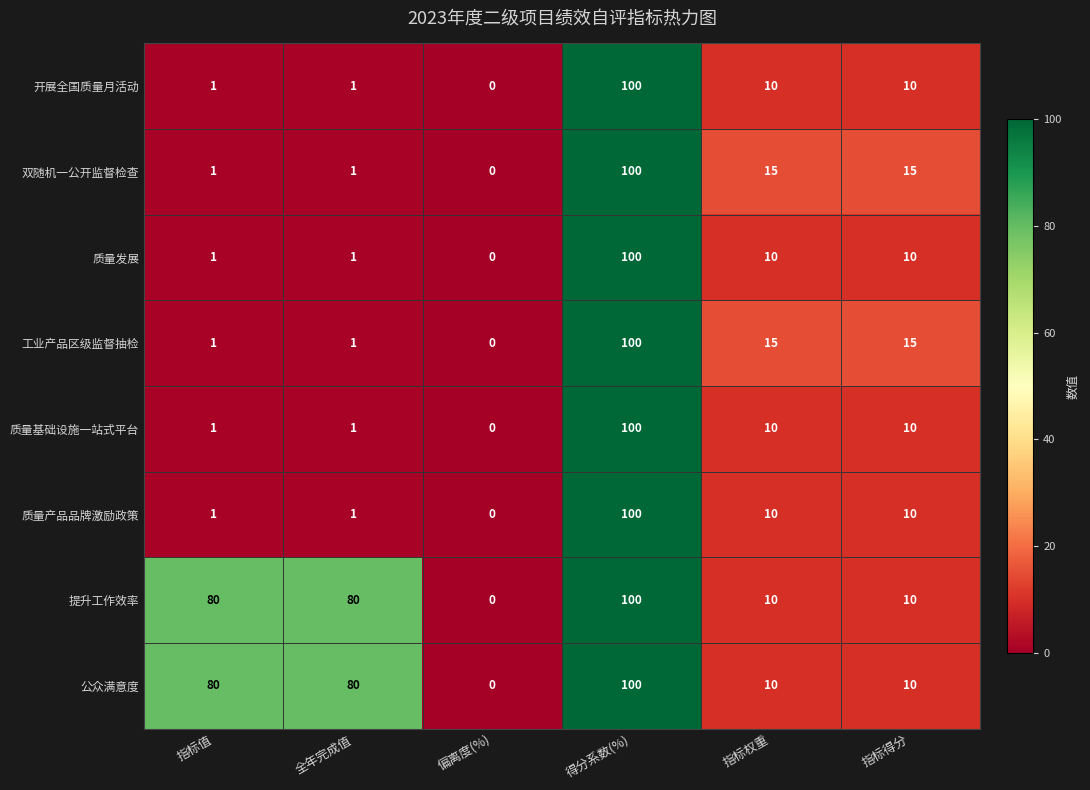

How many data points does each series have?

6